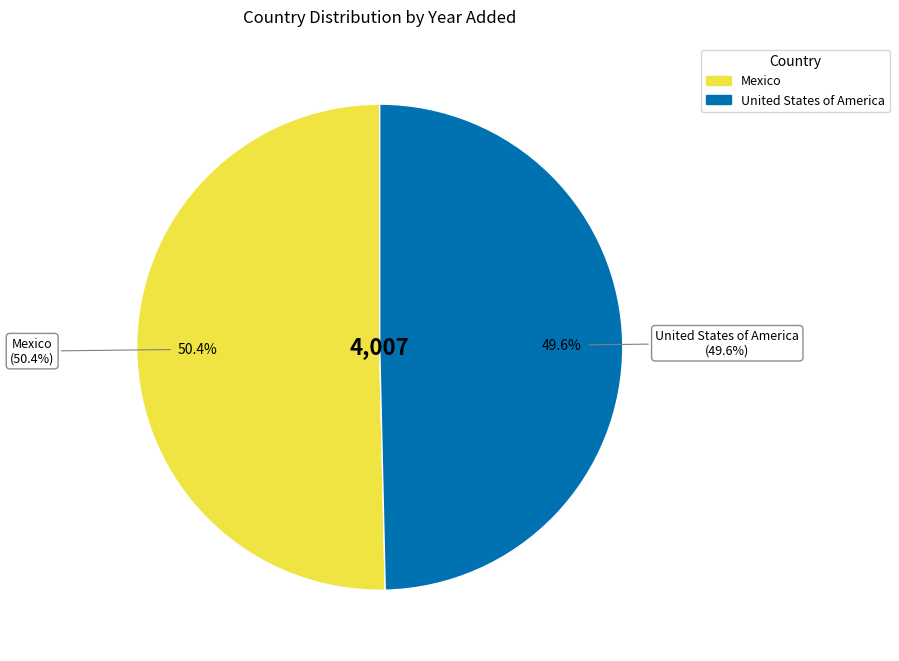

To the nearest percent, what portion does Mexico represent?

50%